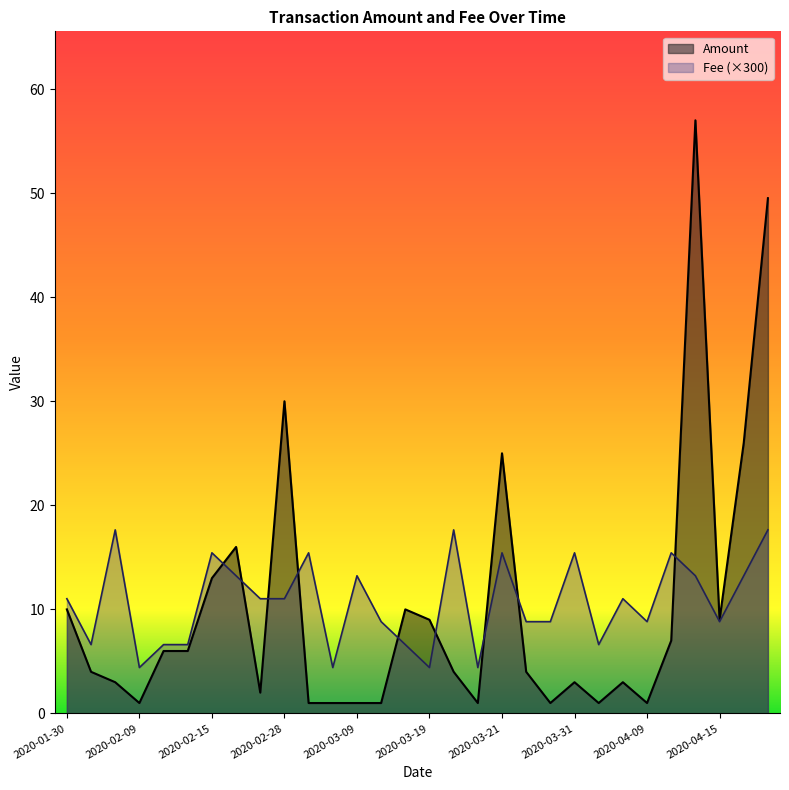

What is the label of the 21st point from the right?

2020-03-27